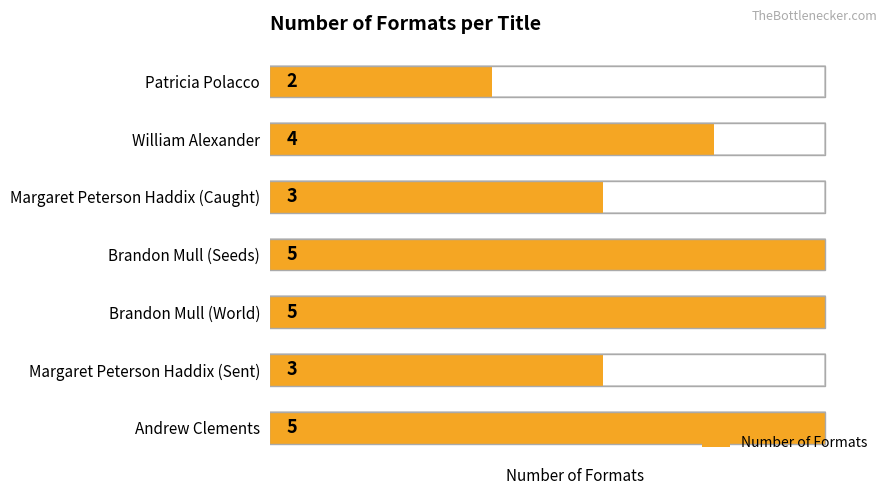

What is the average value?

4